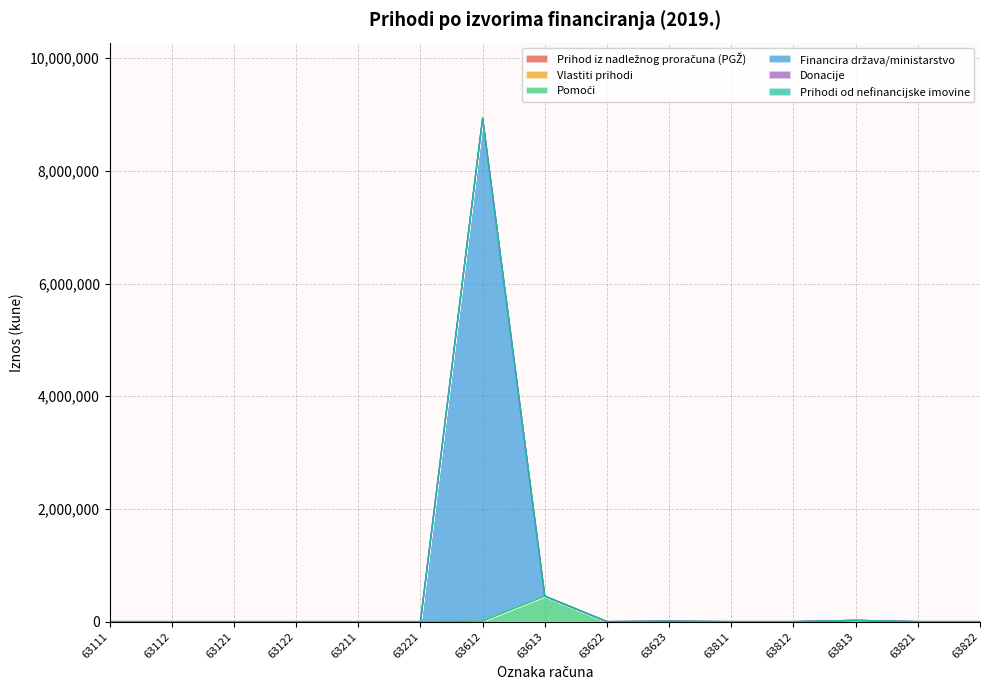

Which series changed the most between 63112 and 63623?

Pomoći